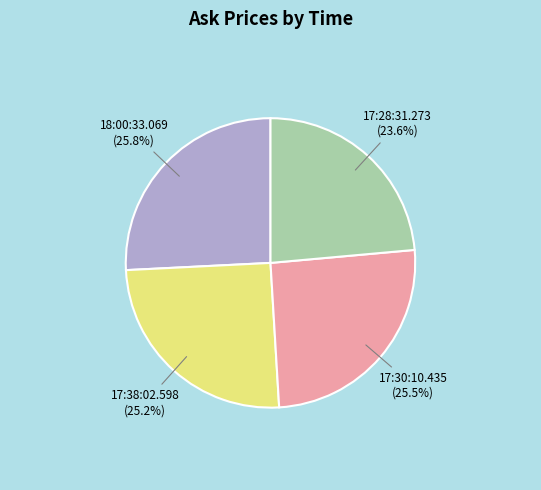

How many slices are in this pie chart?

4